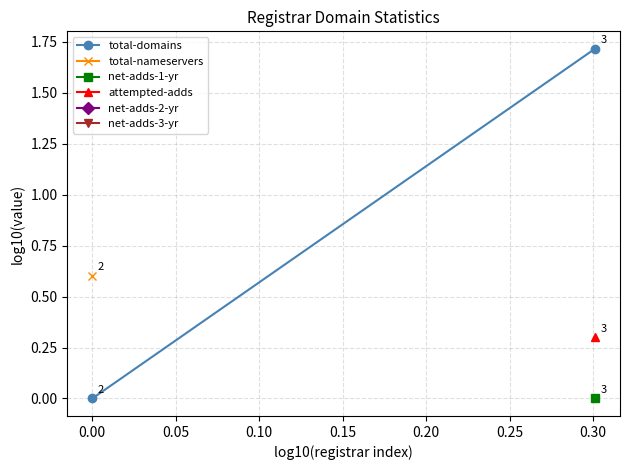

Which series changed the most between −0.05 and 0.00?

total-domains